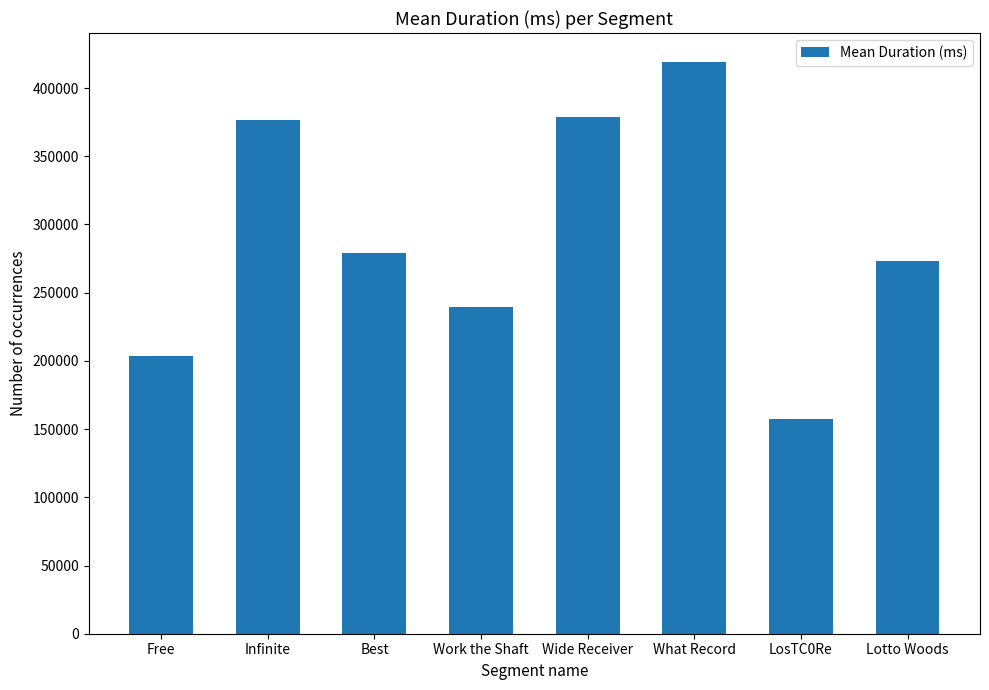

What is the value of the 1st bar from the left?

203427